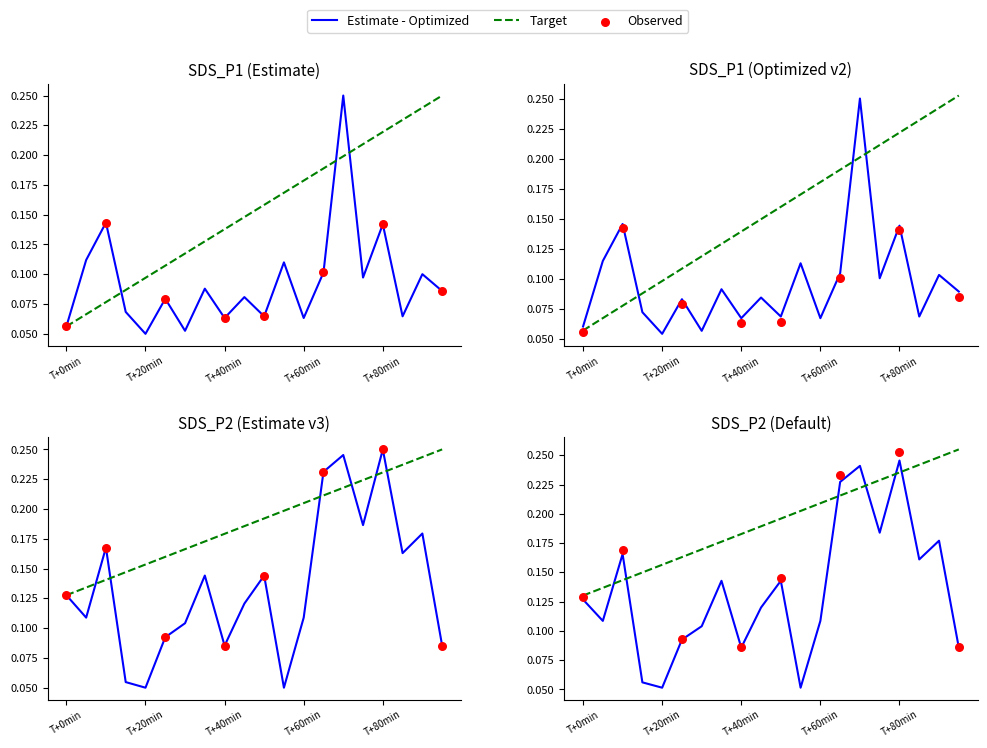

Which series has the largest total across all categories?

SDS_P2